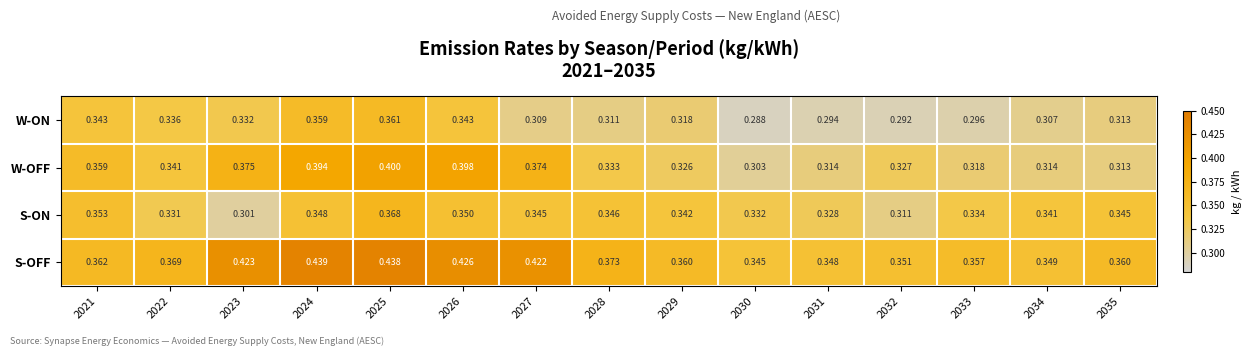

Which series has the largest total across all categories?

S-OFF